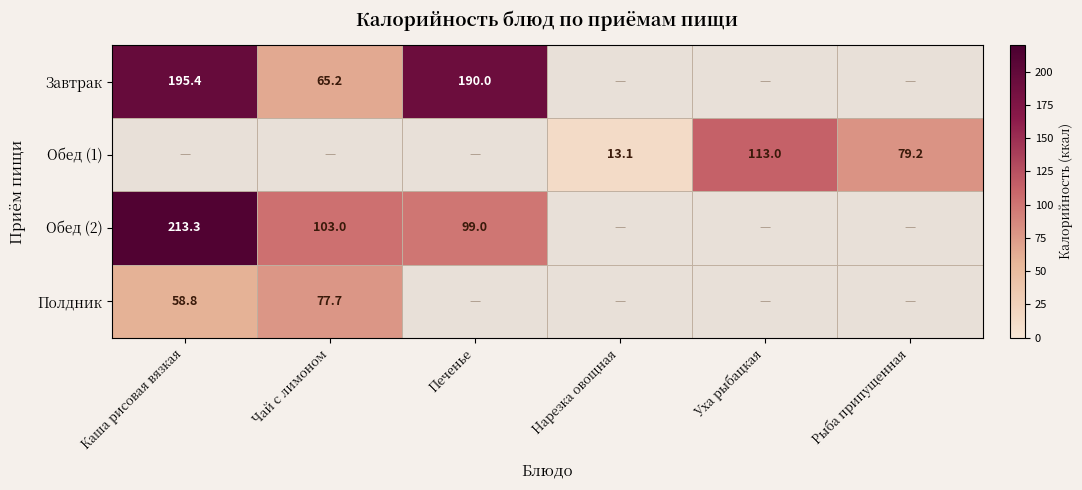

Is it true that Обед (2) equals 52.2 at Чай с лимоном?

False